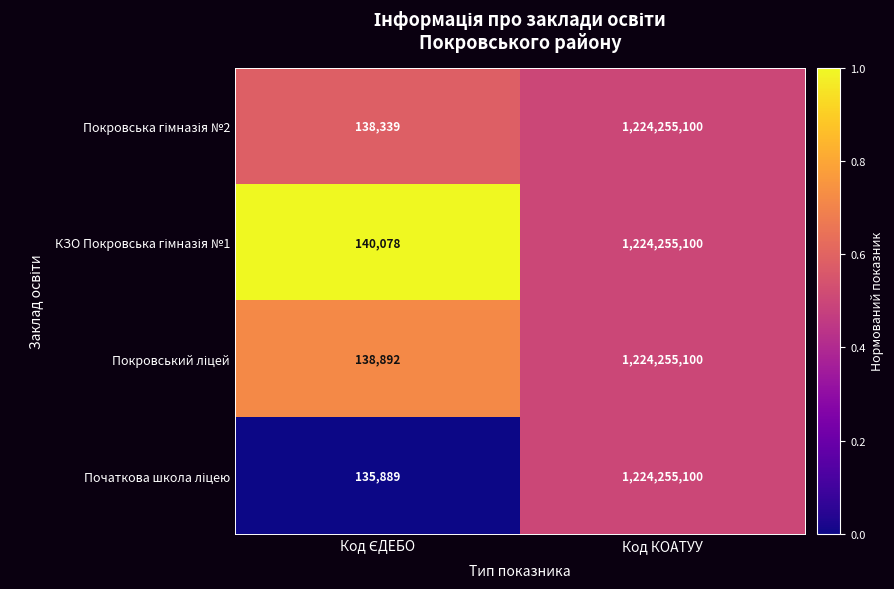

At which category is the sum across all series the highest?

Код КОАТУУ